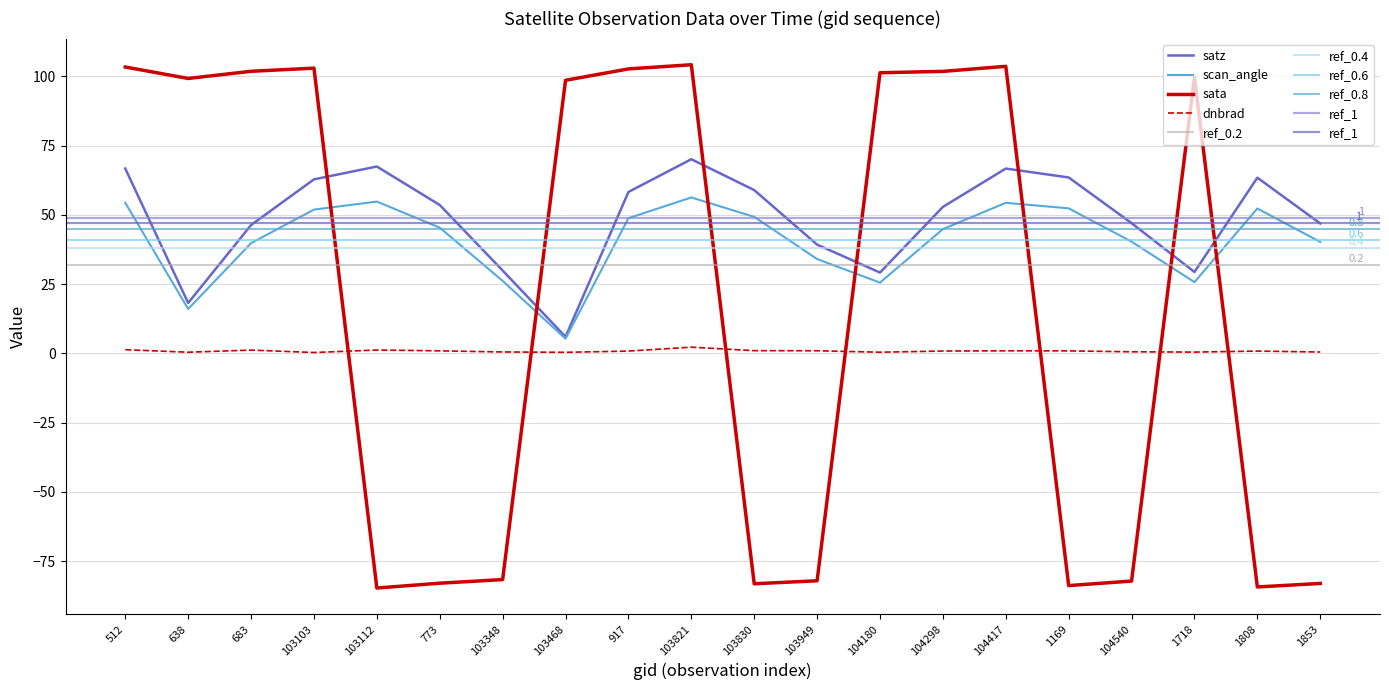

At 103468, list the series in order from largest to smallest.

sata, satz, scan_angle, dnbrad